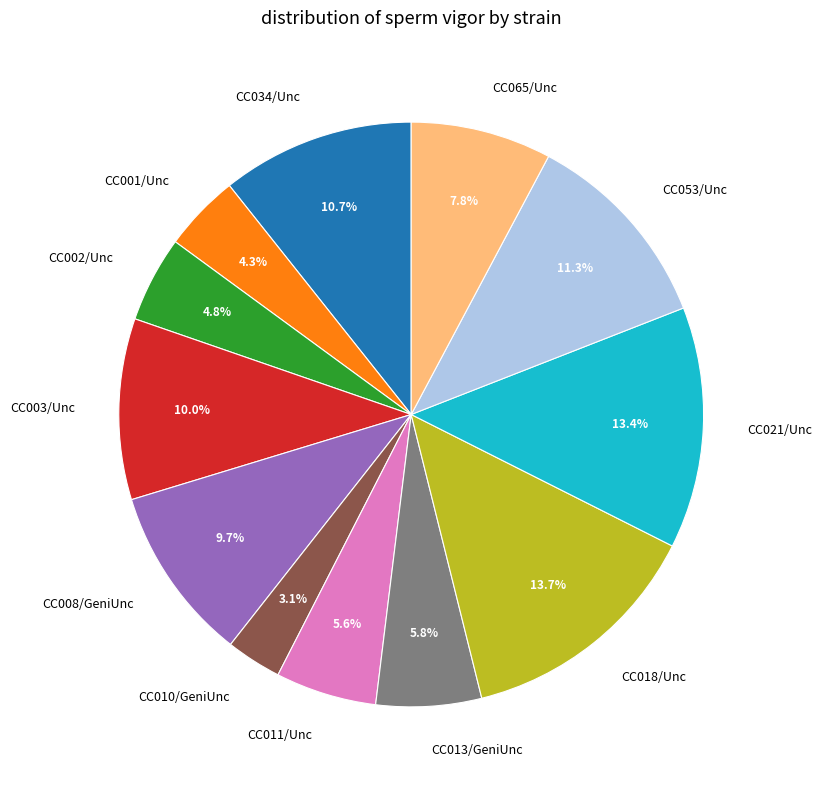

Combined, do CC002/Unc and CC021/Unc account for over 50%?

No